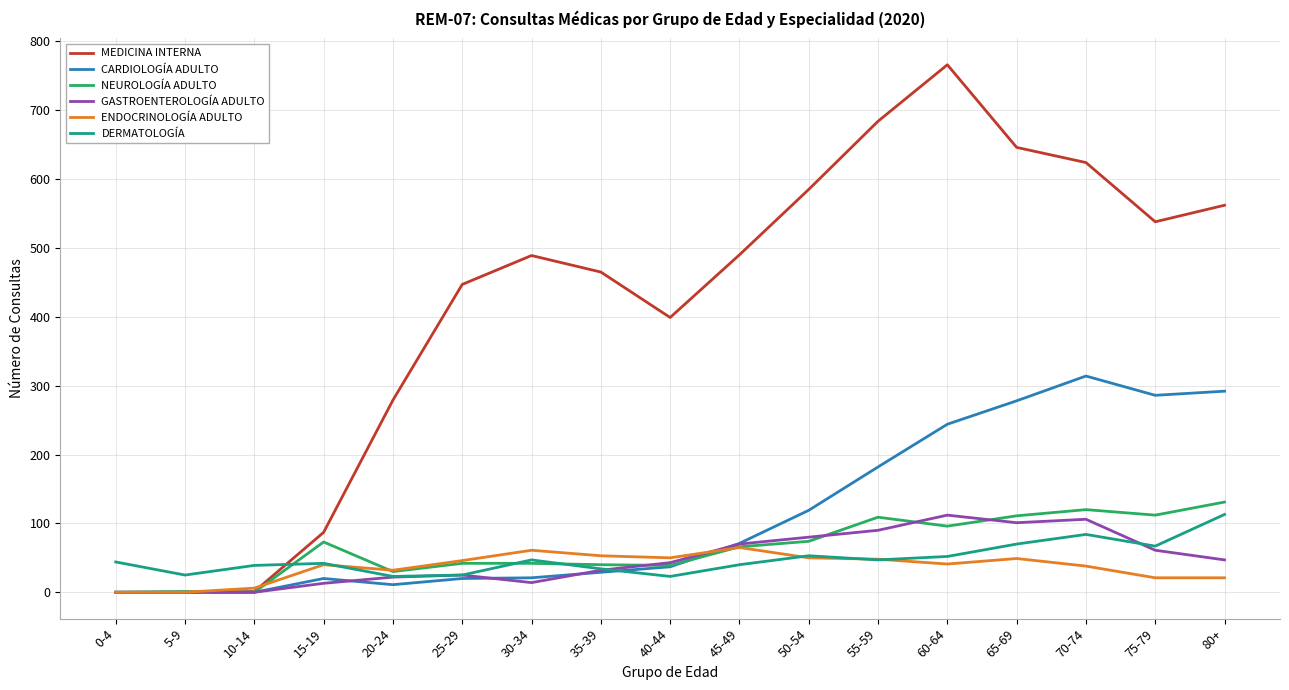

Which category has the highest value across all series?

60-64